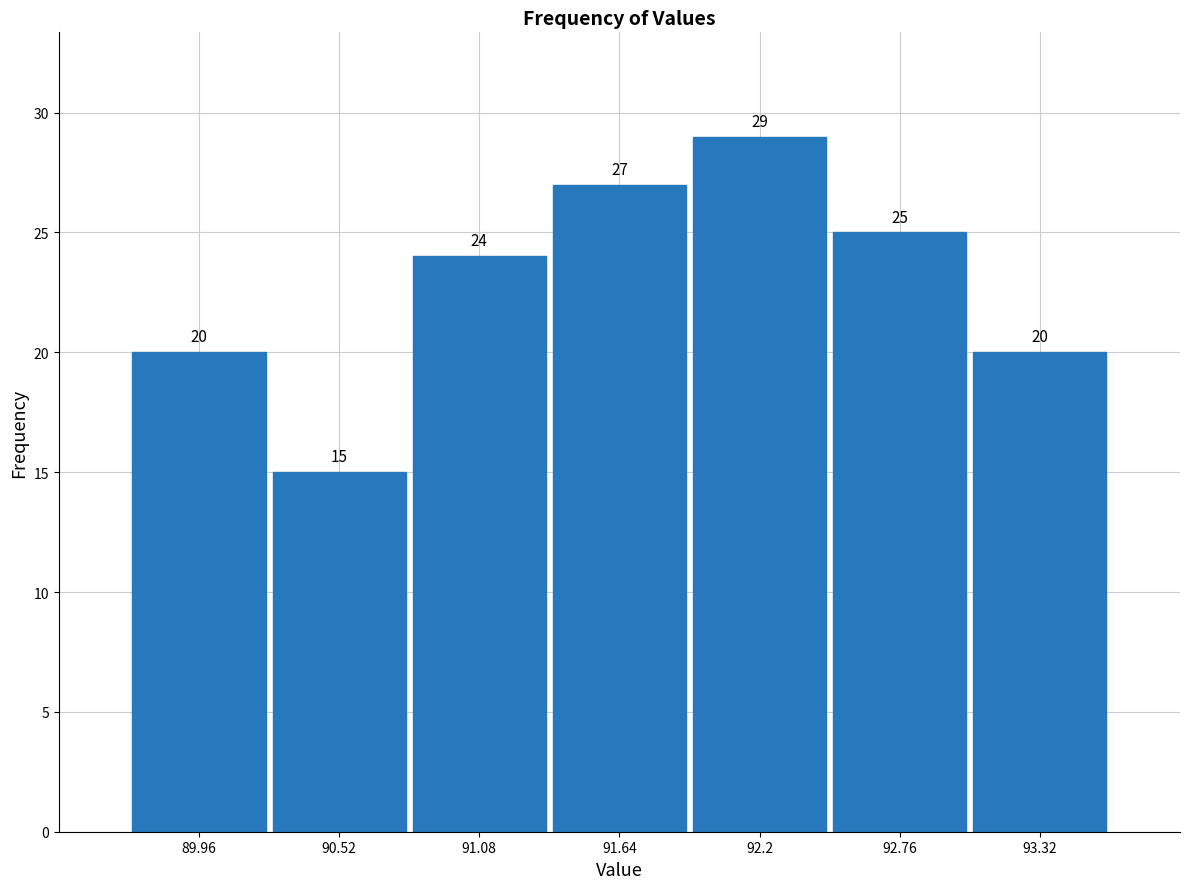

Reading left to right, transcribe this chart: for each bar, give the range it covers on the x-axis and its height. The bar edges are not printed on the chart, so give them approximately, as read against the axis.

89.68 to 90.24: 20
90.24 to 90.80: 15
90.80 to 91.36: 24
91.36 to 91.92: 27
91.92 to 92.48: 29
92.48 to 93.04: 25
93.04 to 93.60: 20